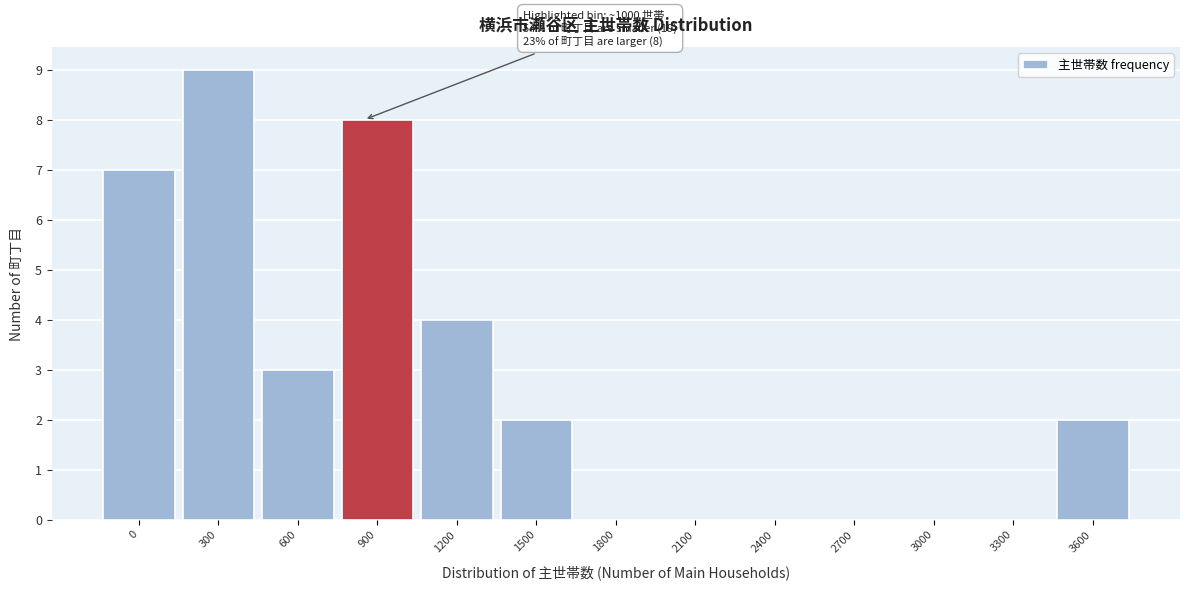

Reading left to right, what are all the values shown in this chart?

0=7	300=9	600=3	900=8	1200=4	1500=2	1800=0	2100=0	2400=0	2700=0	3000=0	3300=0	3600=2